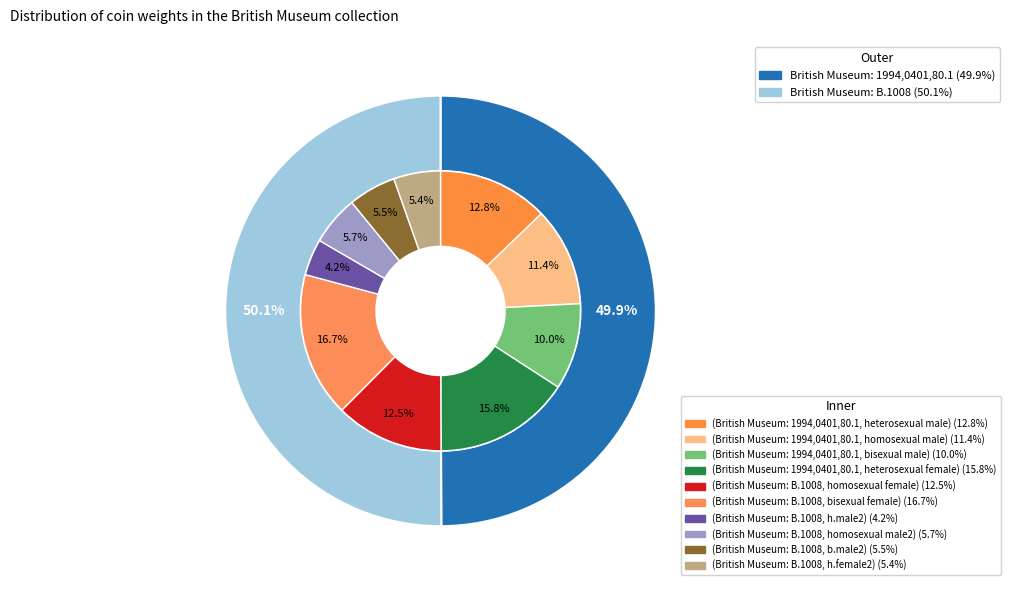

What is the smallest slice in the pie chart?

British Museum: 1994,0401,80.1